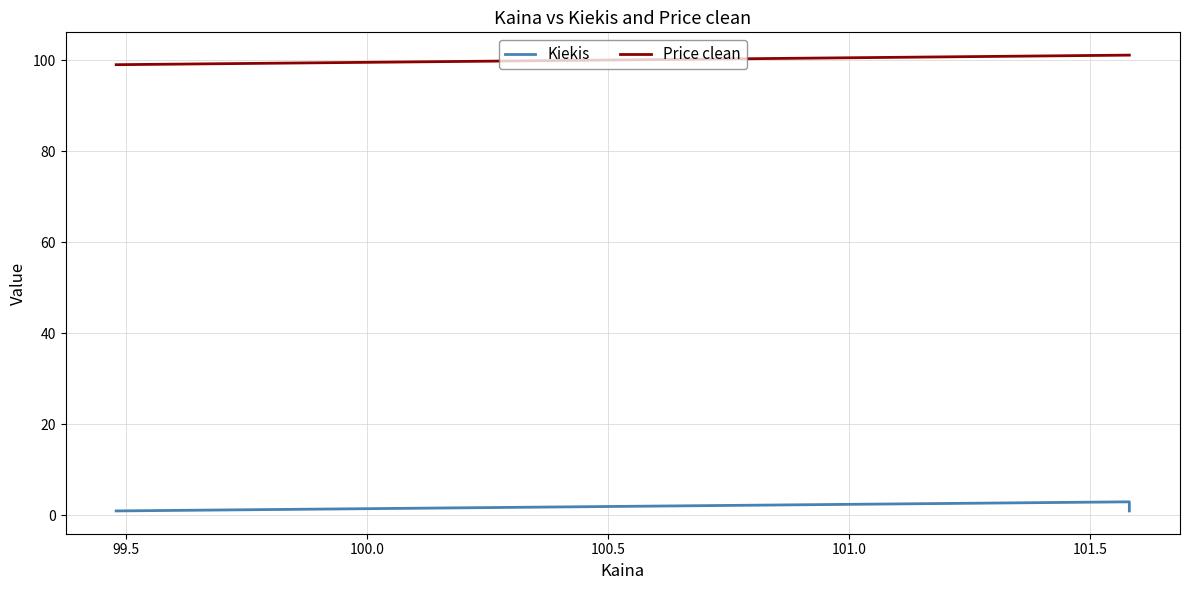

How many values in the Kiekis series exceed 1?

1